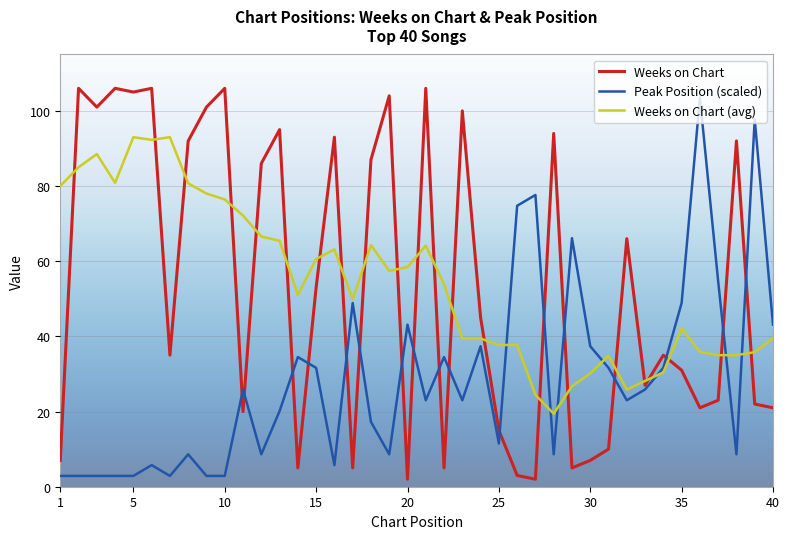

What is the greatest value displayed?

106.0